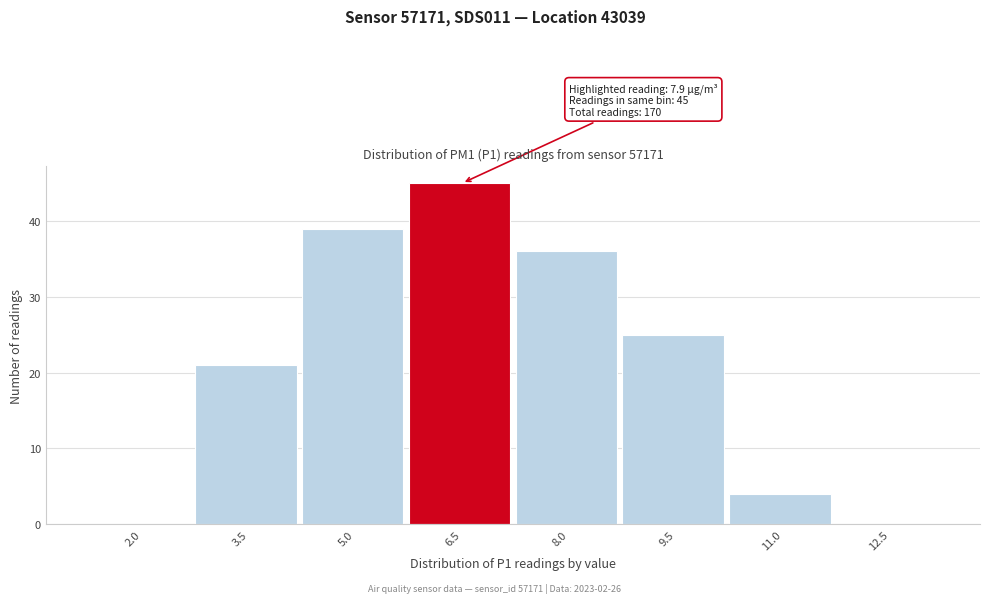

Reading left to right, extract all data points from this chart.

2.0=0	3.5=21	5.0=39	6.5=45	8.0=36	9.5=25	11.0=4	12.5=0